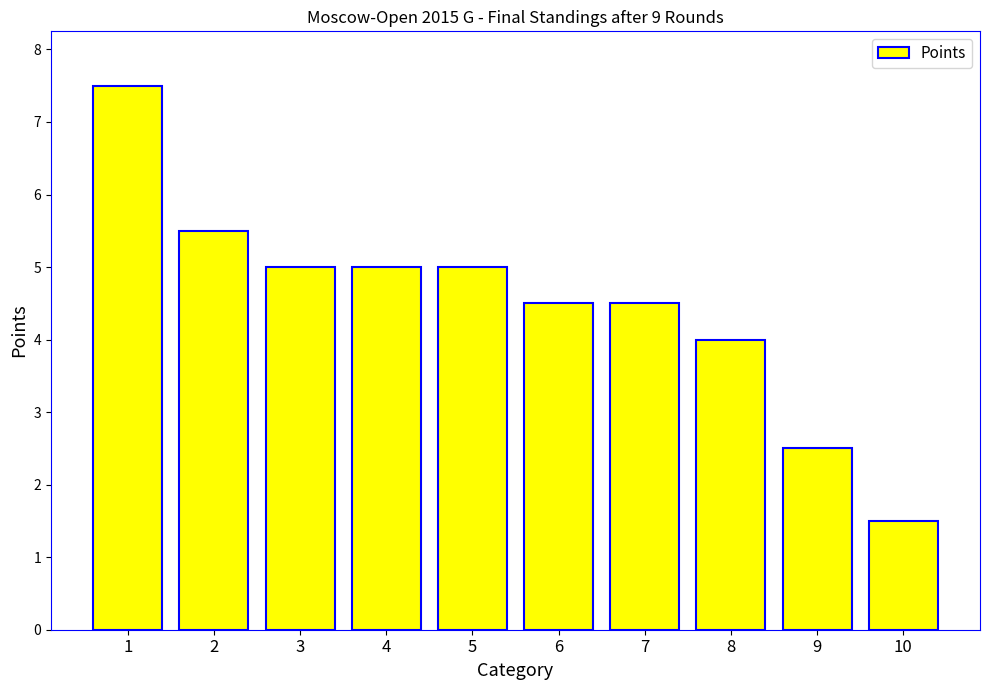

The chart shows a value of 4.5 at 6. True or false?

True